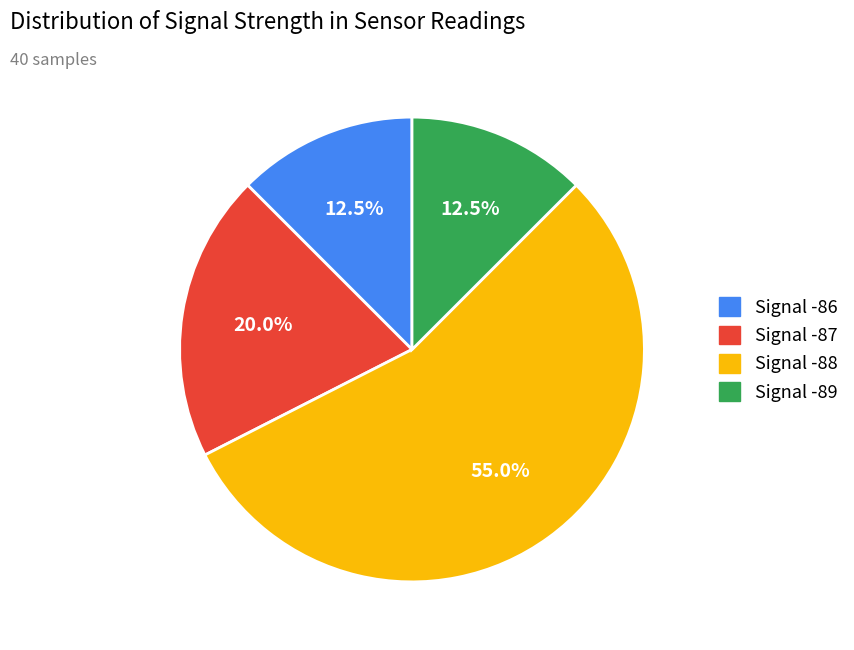

How many segments does this pie chart have?

4